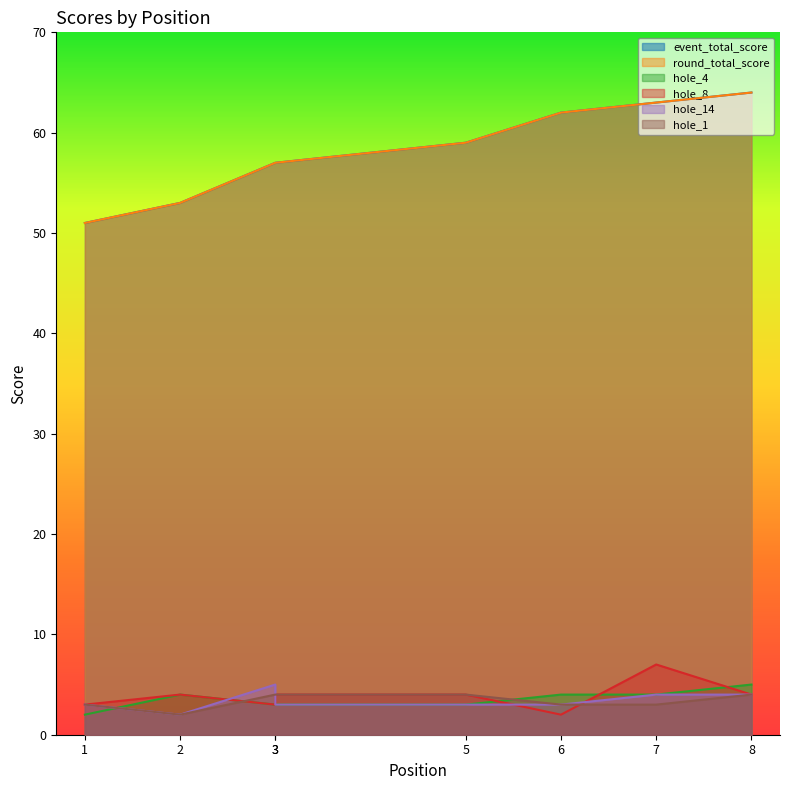

How many series are shown in this chart?

6